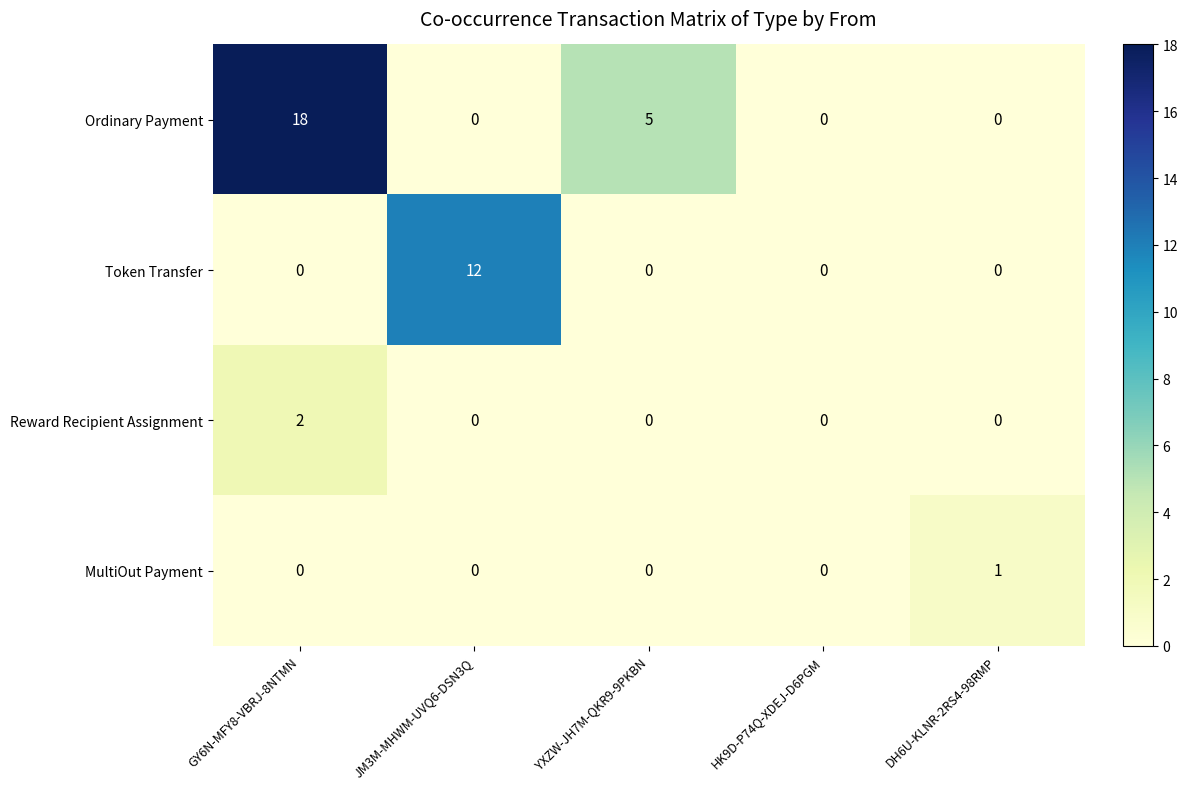

Reading left to right, what are all the values shown in this chart?

Ordinary Payment: GY6N-MFY8-VBRJ-8NTMN=18	JM3M-MHWM-UVQ6-DSN3Q=0	YXZW-JH7M-QKR9-9PKBN=5	HK9D-P74Q-XDEJ-D6PGM=0	DH6U-KLNR-2RS4-98RMP=0
Token Transfer: GY6N-MFY8-VBRJ-8NTMN=0	JM3M-MHWM-UVQ6-DSN3Q=12	YXZW-JH7M-QKR9-9PKBN=0	HK9D-P74Q-XDEJ-D6PGM=0	DH6U-KLNR-2RS4-98RMP=0
Reward Recipient Assignment: GY6N-MFY8-VBRJ-8NTMN=2	JM3M-MHWM-UVQ6-DSN3Q=0	YXZW-JH7M-QKR9-9PKBN=0	HK9D-P74Q-XDEJ-D6PGM=0	DH6U-KLNR-2RS4-98RMP=0
MultiOut Payment: GY6N-MFY8-VBRJ-8NTMN=0	JM3M-MHWM-UVQ6-DSN3Q=0	YXZW-JH7M-QKR9-9PKBN=0	HK9D-P74Q-XDEJ-D6PGM=0	DH6U-KLNR-2RS4-98RMP=1